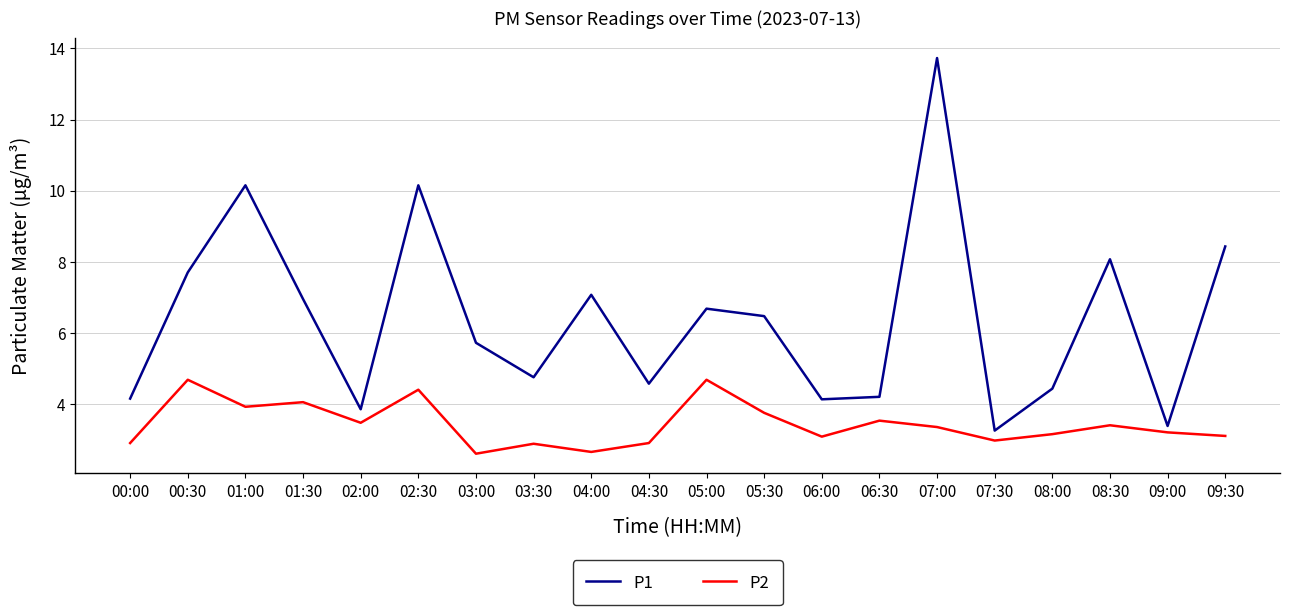

What is the difference between the highest and lowest values at 01:30?

2.9